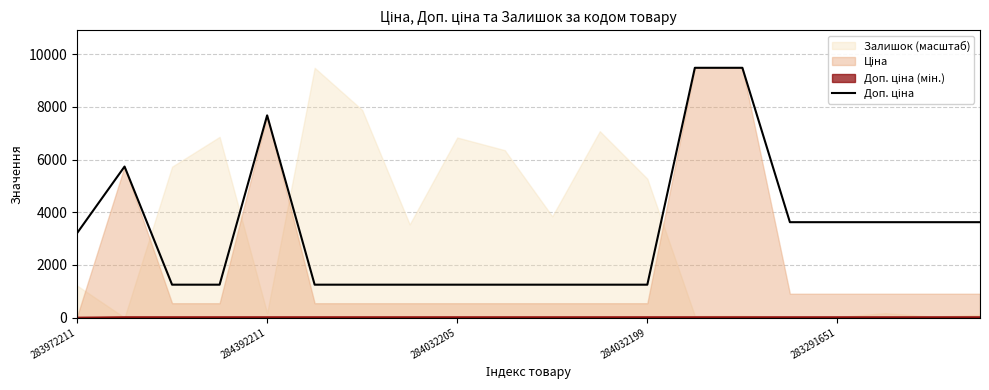

The chart shows a value of 1249.1 at 284032199. True or false?

True